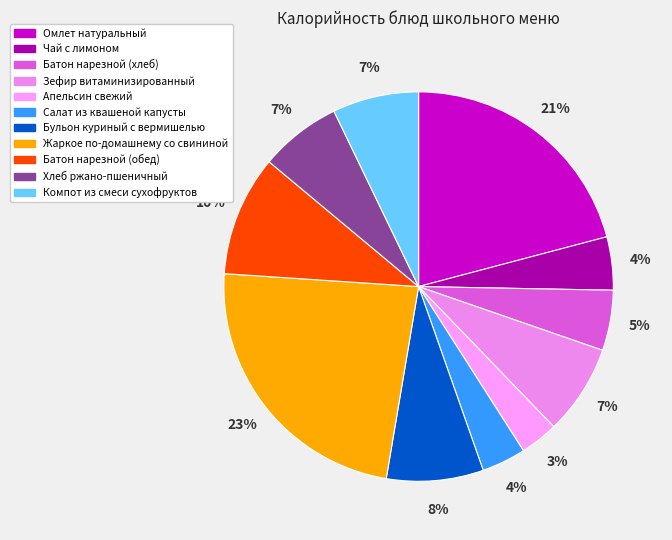

Count the number of slices in the pie.

11